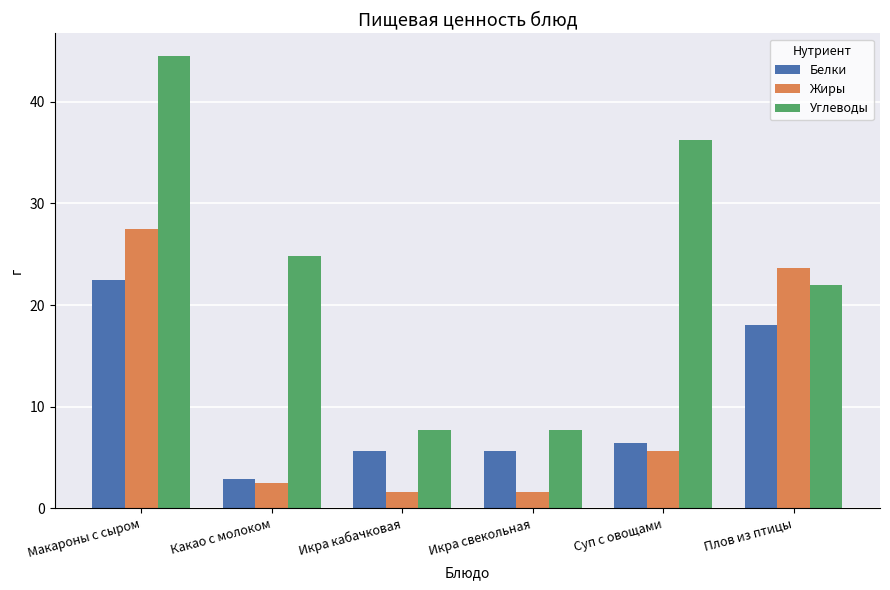

Rank the series at Макароны с сыром from highest to lowest value.

Углеводы, Жиры, Белки